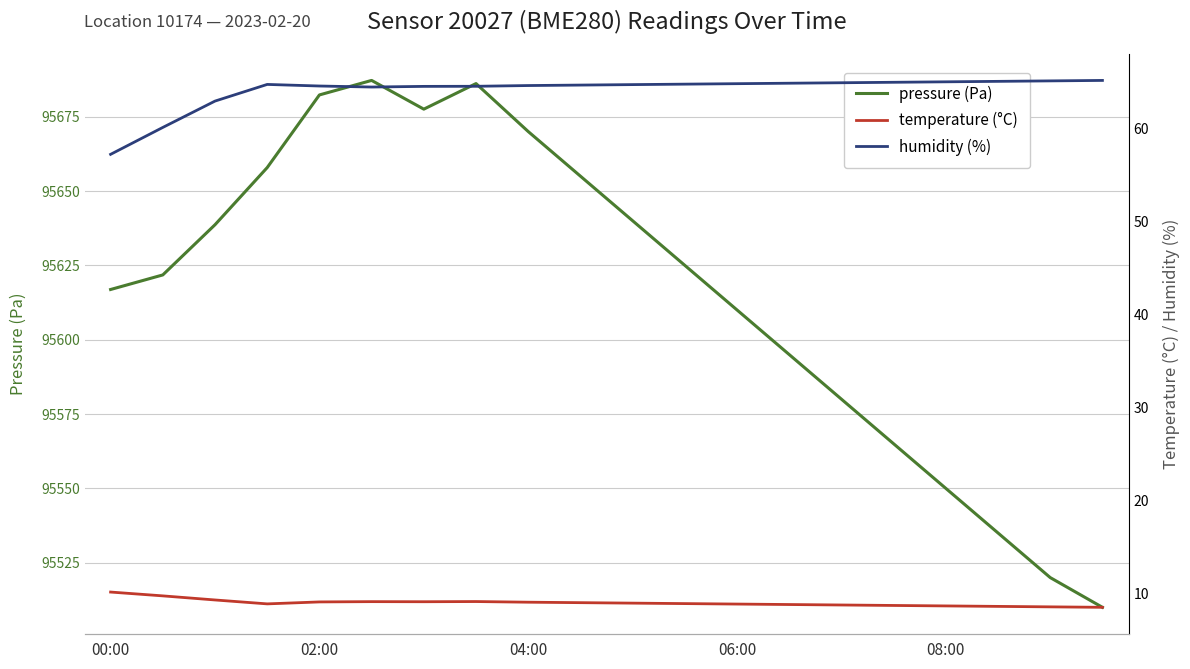

Is it true that temperature (°C) equals 4.2 at 15?

False